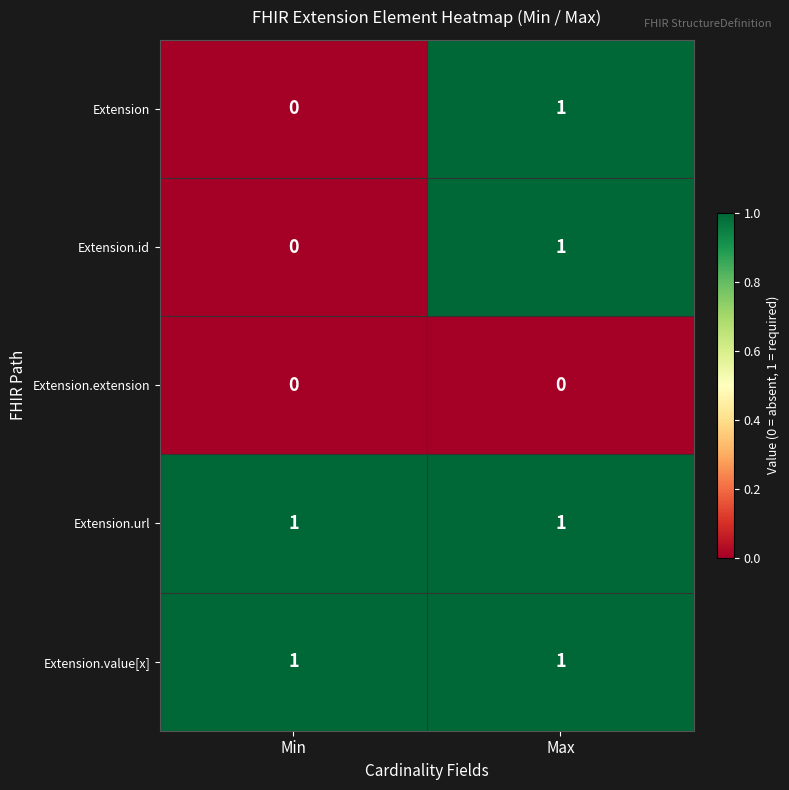

Rank the categories by Extension value from highest to lowest.

Max, Min